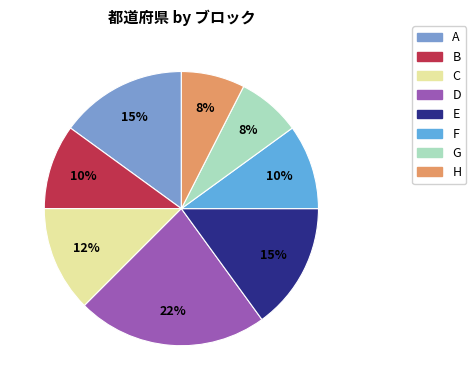

Does any single category account for the majority?

No